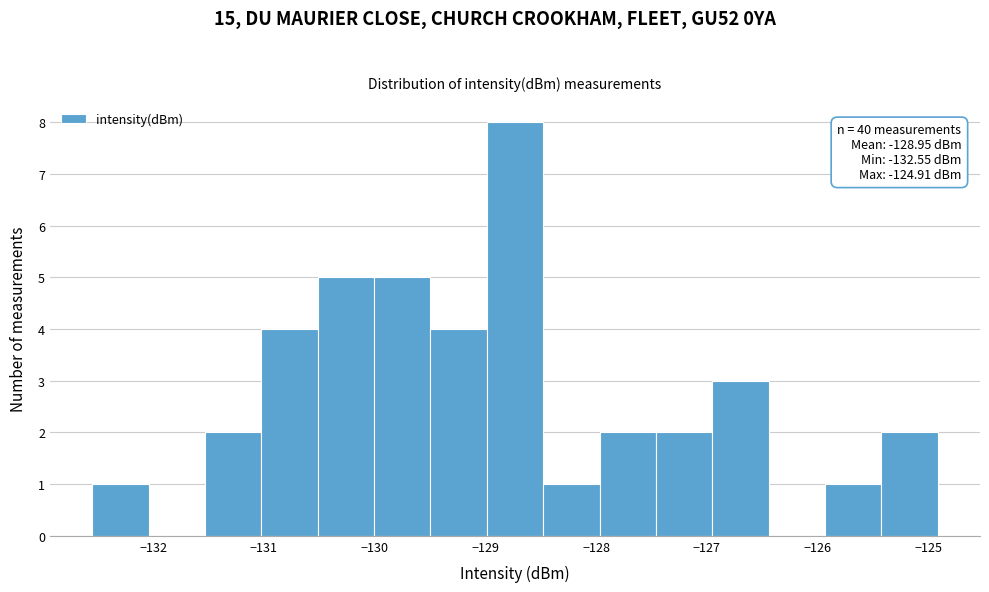

Over which range of the x-axis is the bar tallest?

-129.0 to -128.5